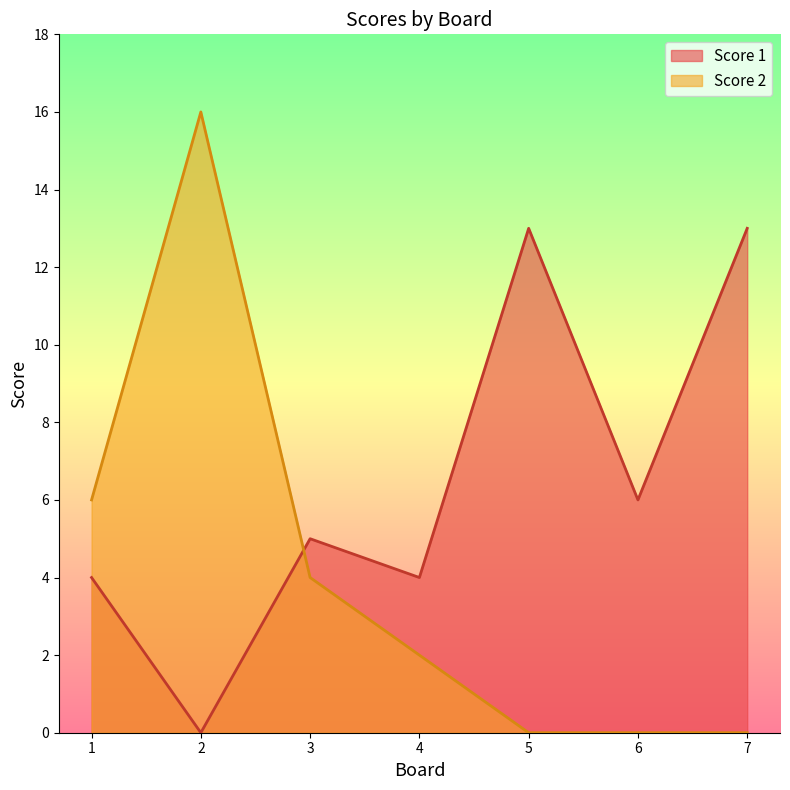

Which category has the lowest value across all series?

2